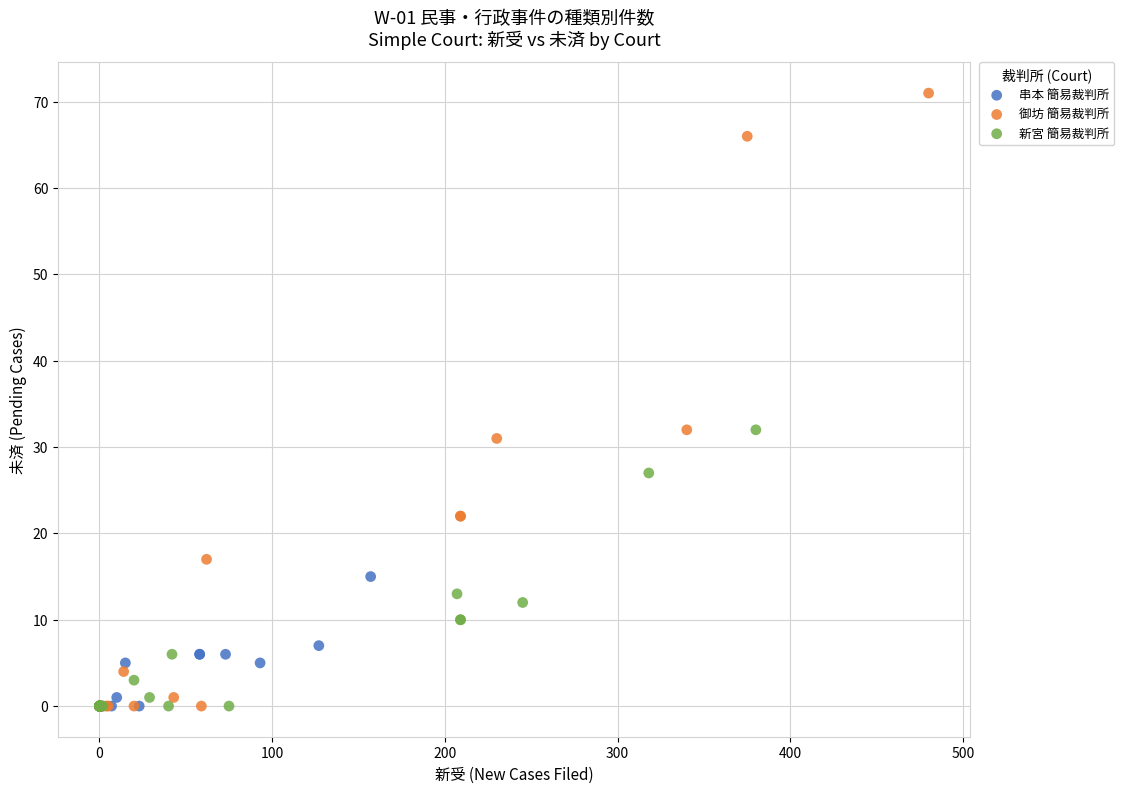

Which series has the widest spread of Y values?

御坊 簡易裁判所